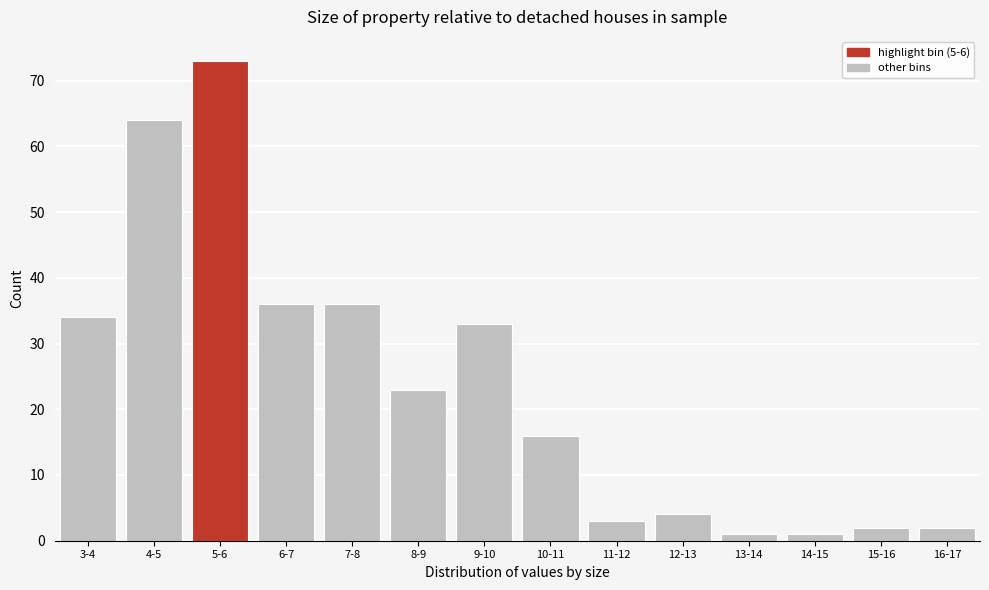

Reading left to right, extract all data points from this chart.

34	64	73	36	36	23	33	16	3	4	1	1	2	2